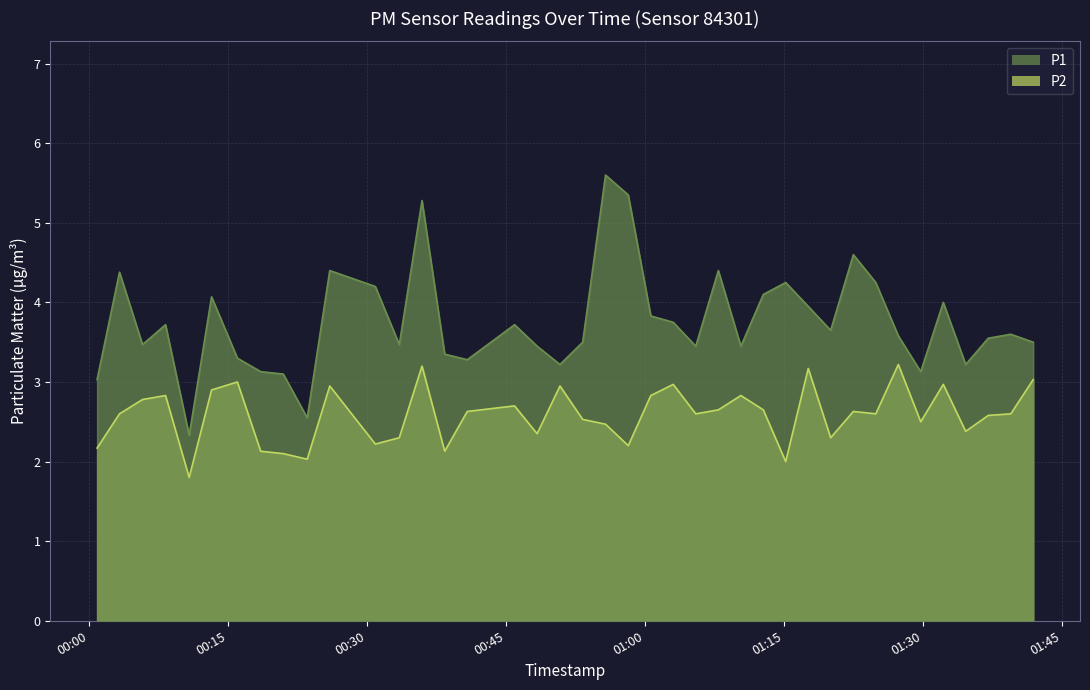

What is the label of the 40th point from the left?

2024-03-02T01:41:53